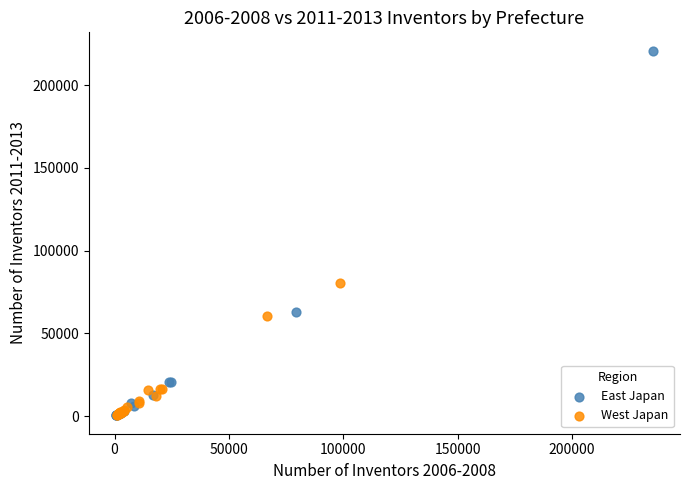

Which series reaches the maximum Y coordinate?

East Japan